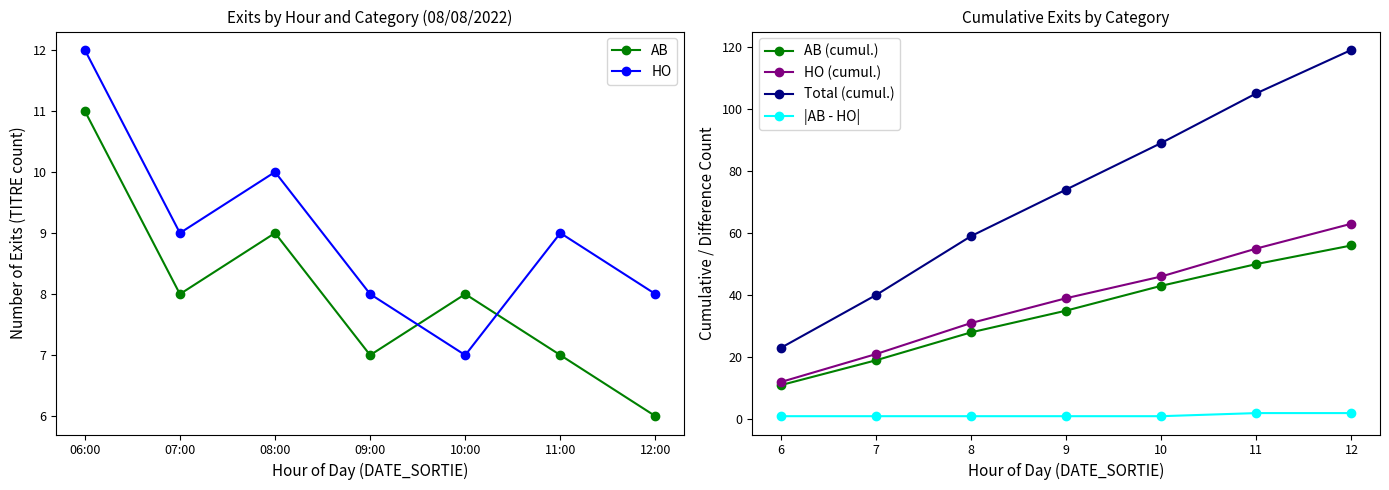

Reading left to right, extract all data points from this chart.

AB: 06:00=11	07:00=8	08:00=9	09:00=7	10:00=8	11:00=7	12:00=6
HO: 06:00=12	07:00=9	08:00=10	09:00=8	10:00=7	11:00=9	12:00=8
AB (cumul.): 6=11	7=19	8=28	9=35	10=43	11=50	12=56
HO (cumul.): 6=12	7=21	8=31	9=39	10=46	11=55	12=63
Total (cumul.): 6=23	7=40	8=59	9=74	10=89	11=105	12=119
|AB - HO|: 6=1	7=1	8=1	9=1	10=1	11=2	12=2